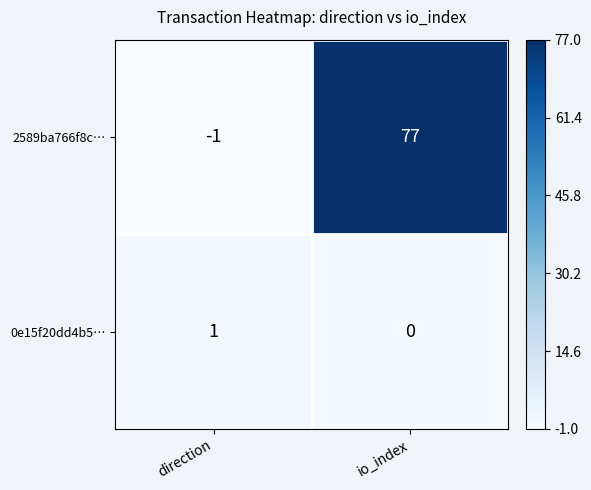

Rank the series by their average value, from highest to lowest.

2589ba766f8c…, 0e15f20dd4b5…